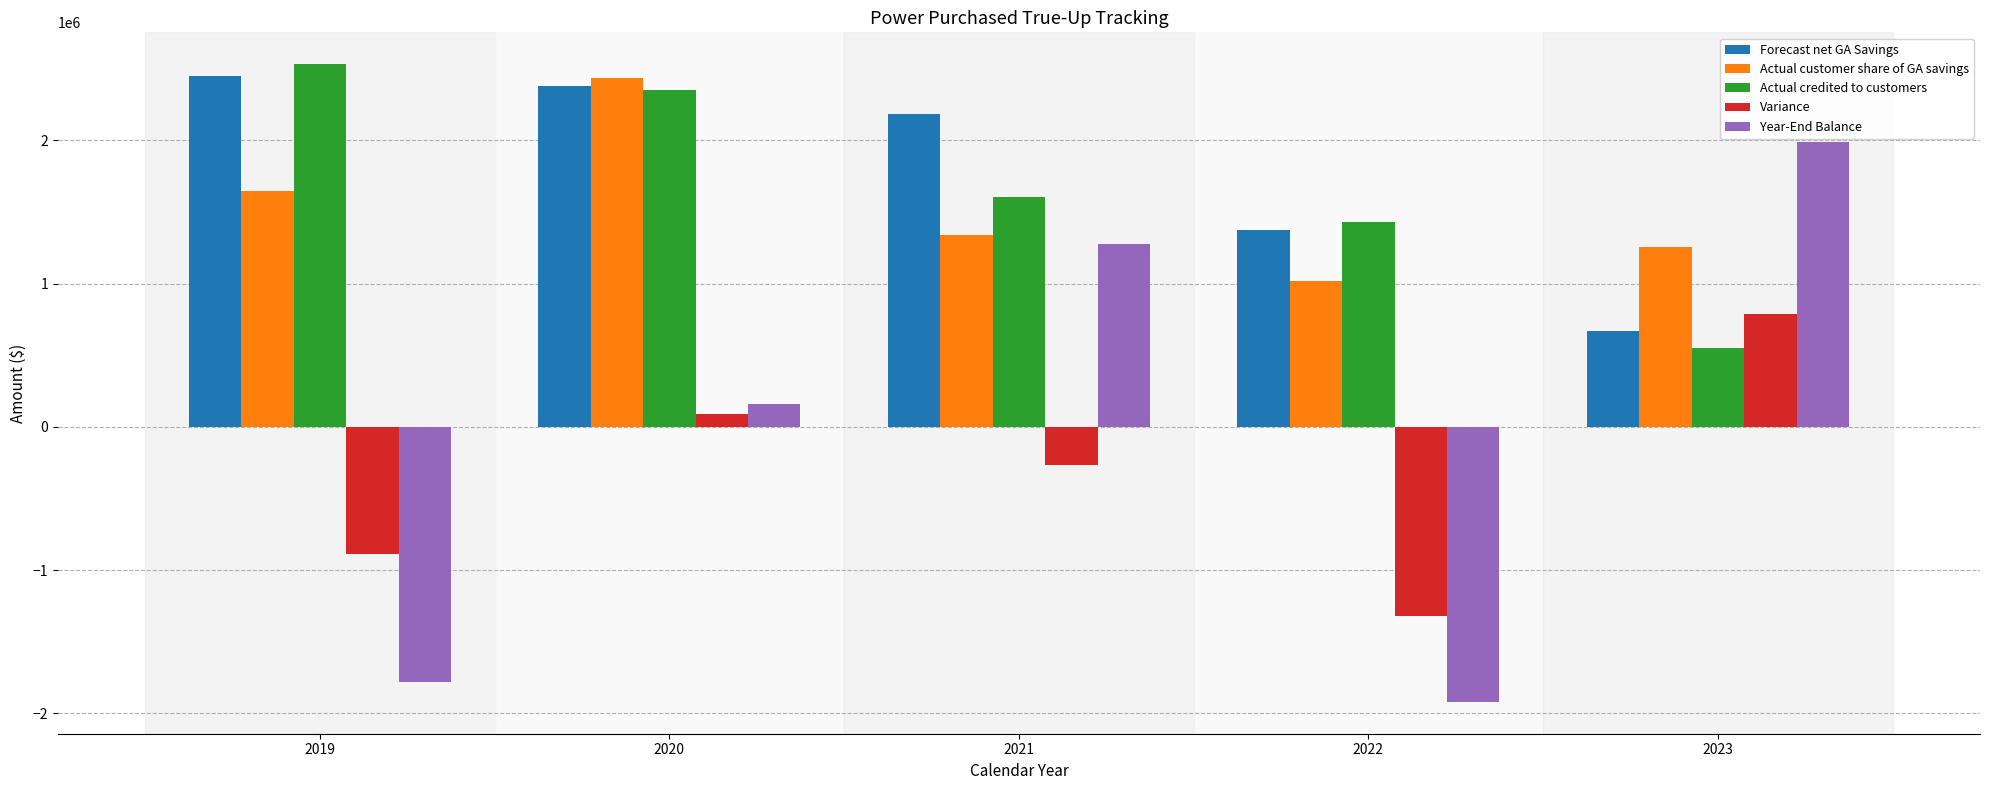

Is it true that Forecast net GA Savings equals 1918536.4 at 2022?

False